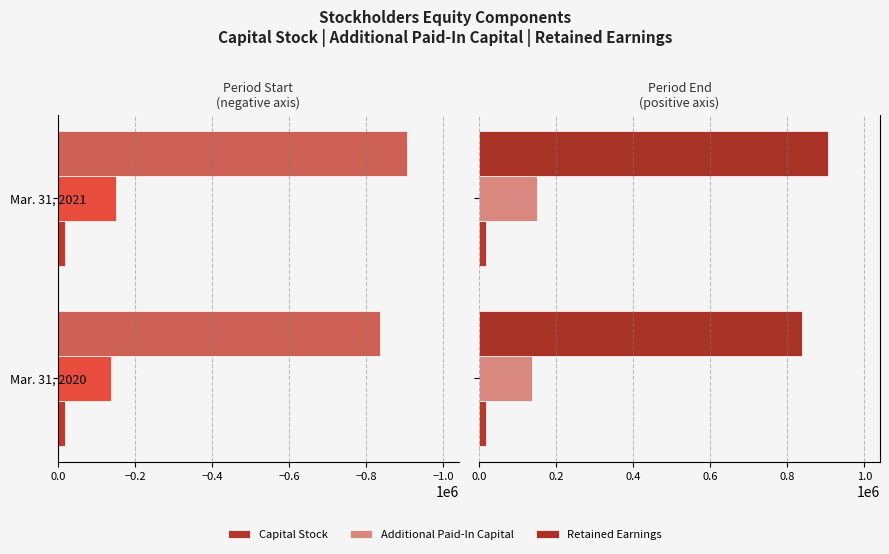

Reading left to right, what are all the values shown in this chart?

Capital Stock: 18662	18712
Additional Paid-In Capital: 137235	150004
Retained Earnings: 836961	904910